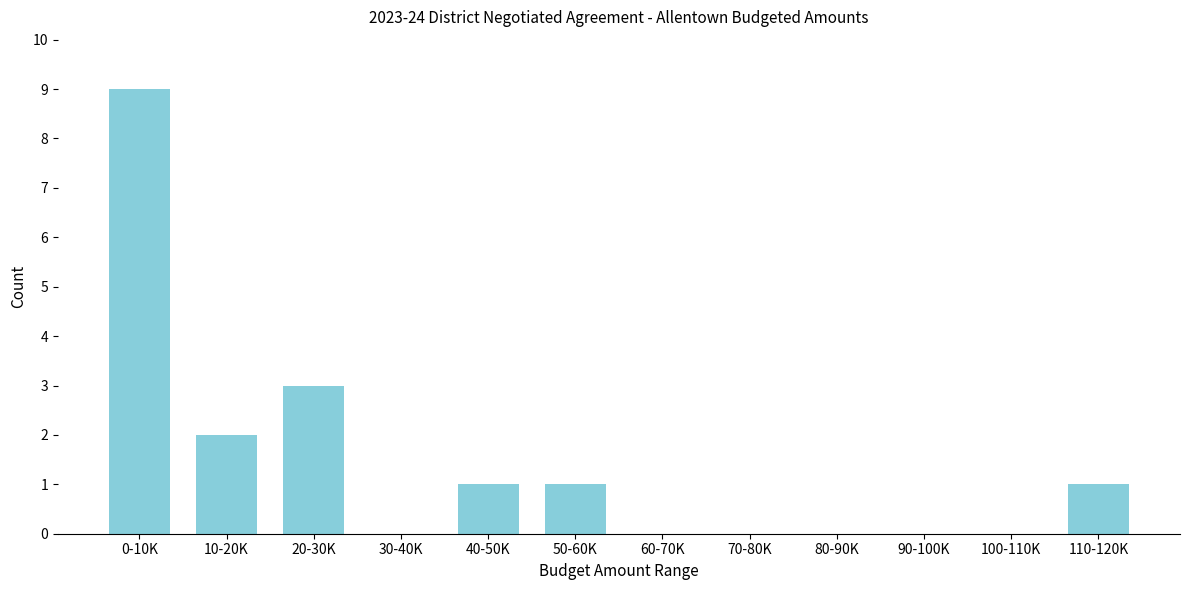

Reading left to right, list all the values displayed in this chart.

0-10K=9	10-20K=2	20-30K=3	30-40K=0	40-50K=1	50-60K=1	60-70K=0	70-80K=0	80-90K=0	90-100K=0	100-110K=0	110-120K=1